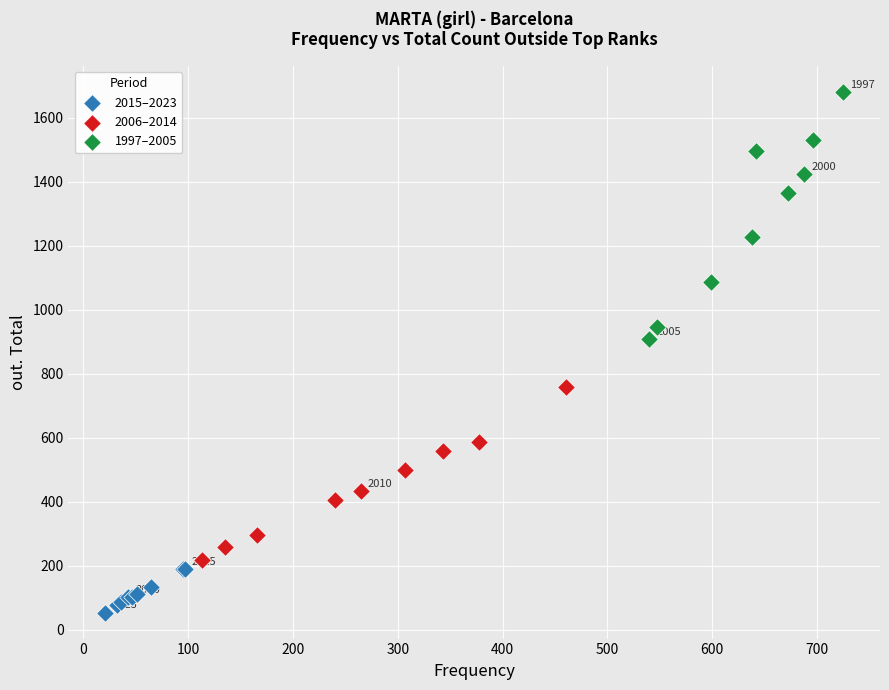

Which series reaches the minimum Y coordinate?

2015–2023